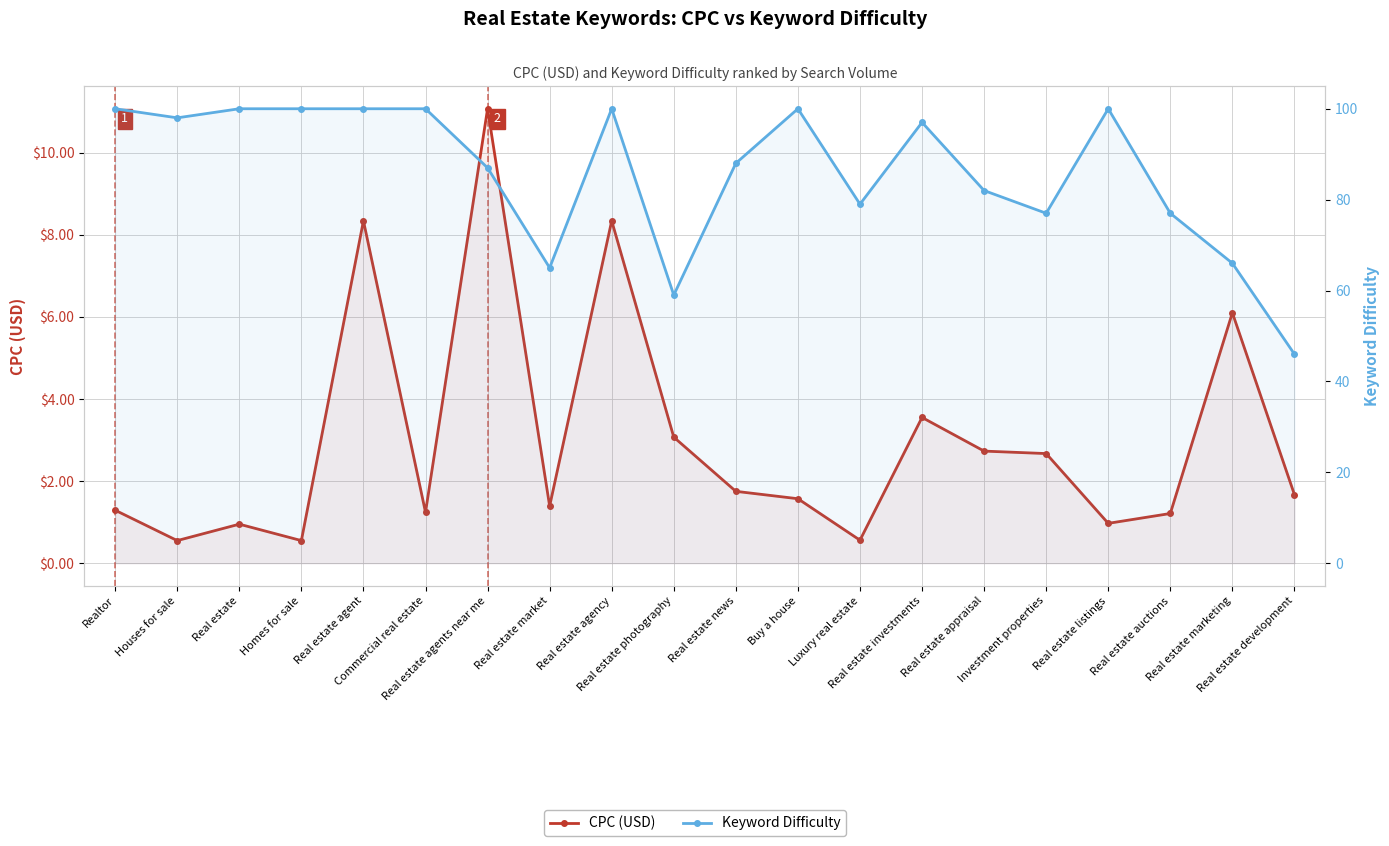

In CPC (USD), how many points are lower than both neighbors (excluding endpoints)?

6